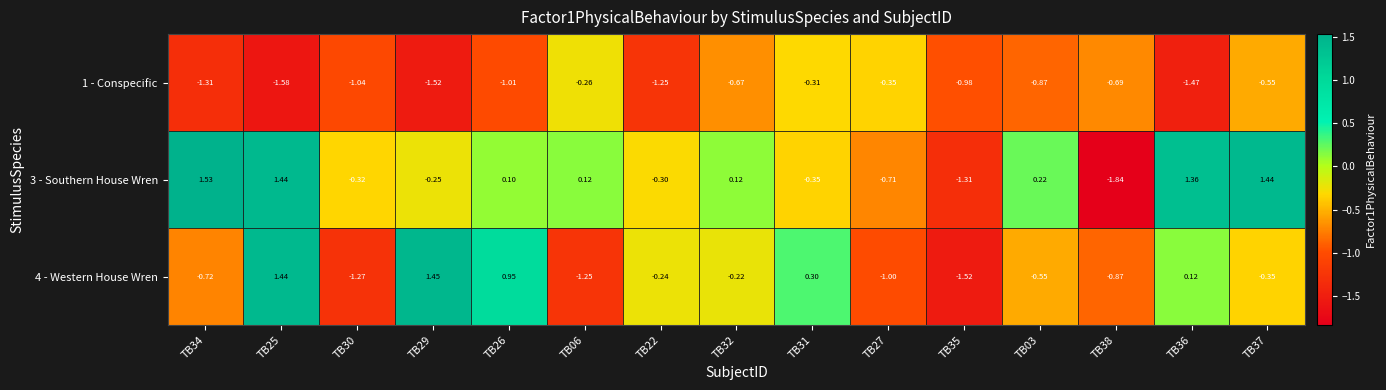

Which series has the largest range (max minus min)?

3 - Southern House Wren